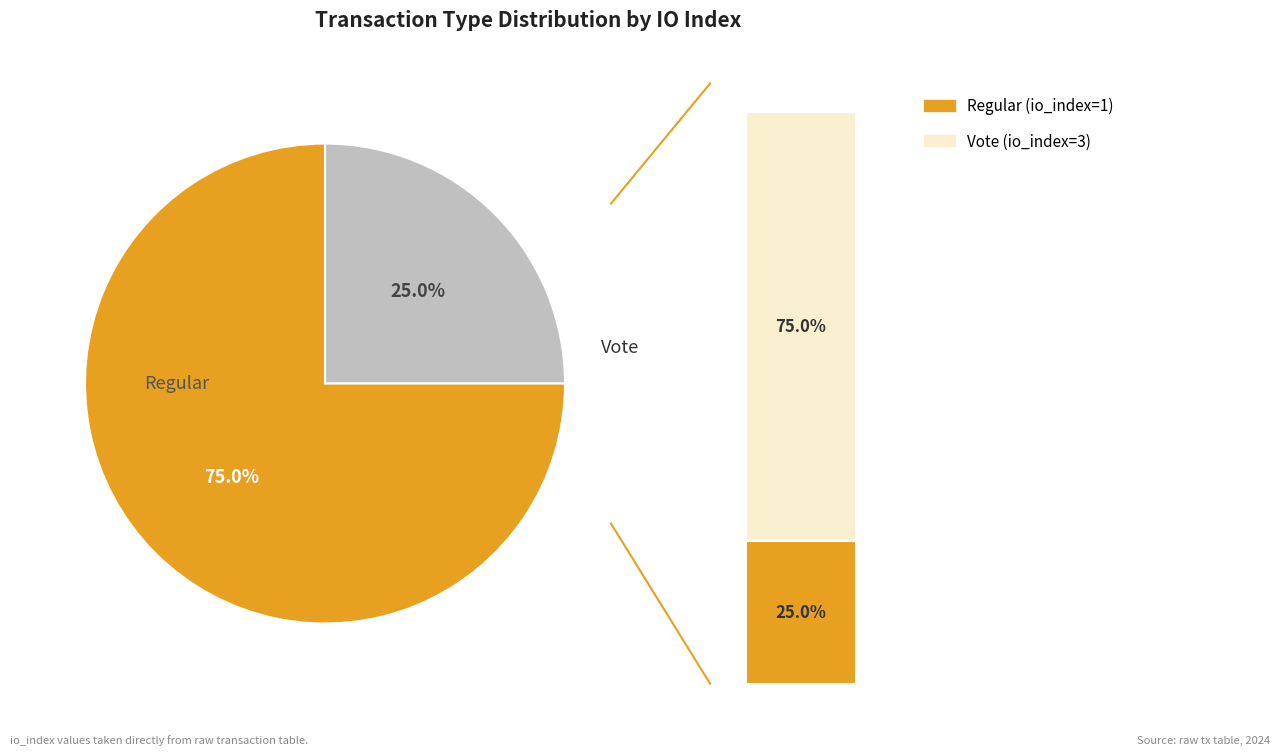

Count the number of slices in the pie.

2